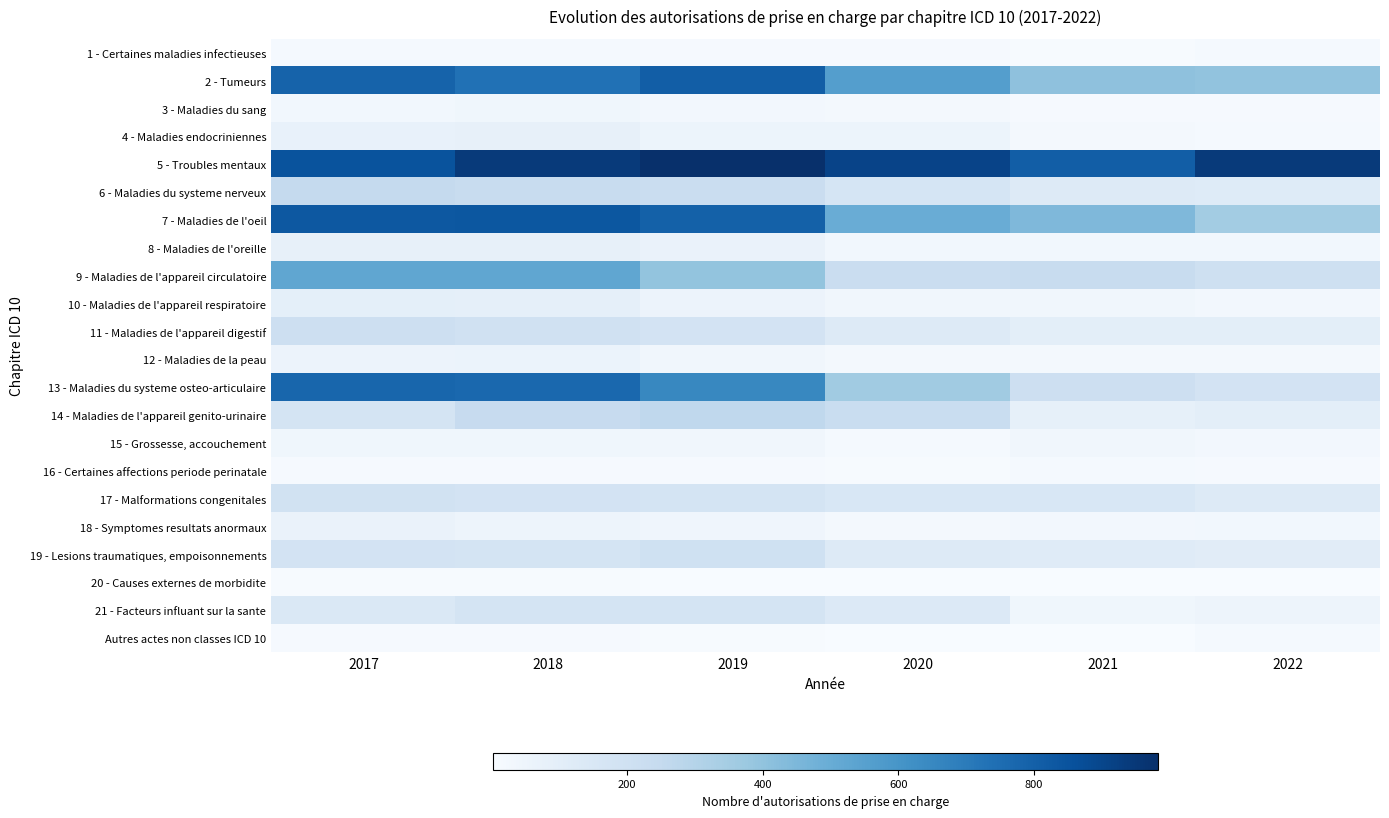

Rank the series at 2019 from highest to lowest value.

5 - Troubles mentaux, 2 - Tumeurs, 7 - Maladies de l'oeil, 13 - Maladies du systeme osteo-articulaire, 9 - Maladies de l'appareil circulatoire, 14 - Maladies de l'appareil genito-urinaire, 6 - Maladies du systeme nerveux, 19 - Lesions traumatiques, empoisonnements, 11 - Maladies de l'appareil digestif, 21 - Facteurs influant sur la sante, 17 - Malformations congenitales, 8 - Maladies de l'oreille, 10 - Maladies de l'appareil respiratoire, 4 - Maladies endocriniennes, 18 - Symptomes resultats anormaux, 12 - Maladies de la peau, 15 - Grossesse, accouchement, 3 - Maladies du sang, 1 - Certaines maladies infectieuses, 16 - Certaines affections periode perinatale, Autres actes non classes ICD 10, 20 - Causes externes de morbidite